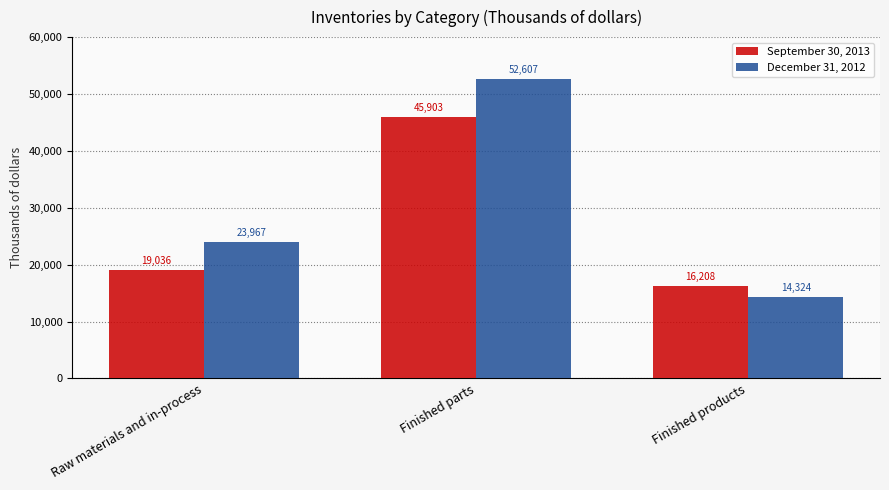

Does the chart contain any negative values?

No